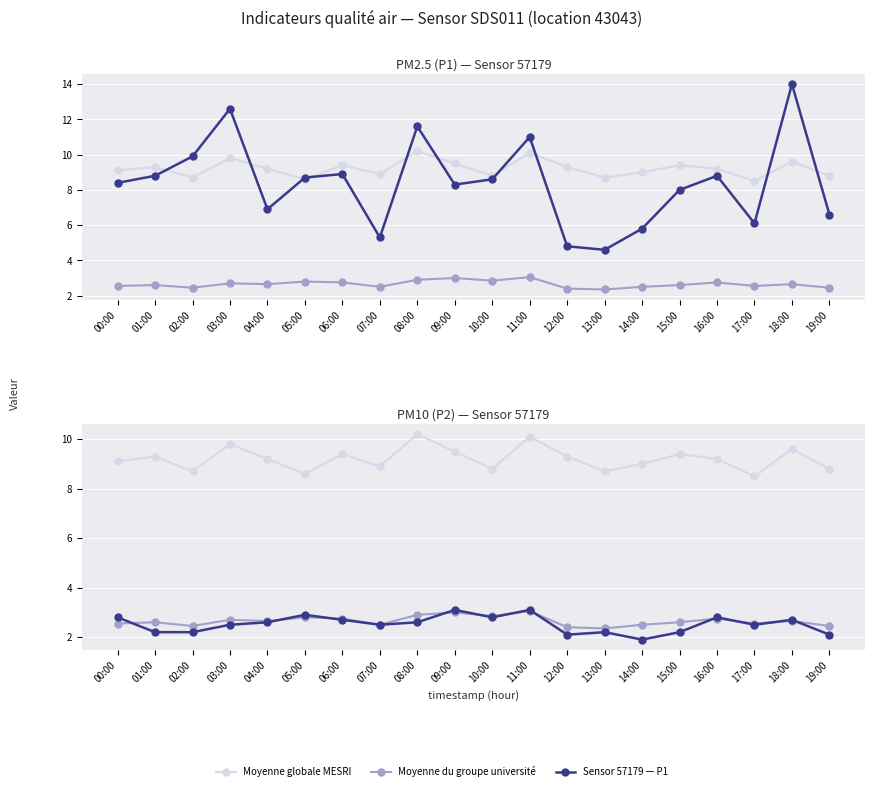

True or false: Moyenne globale MESRI and Moyenne du groupe université intersect in this chart.

False